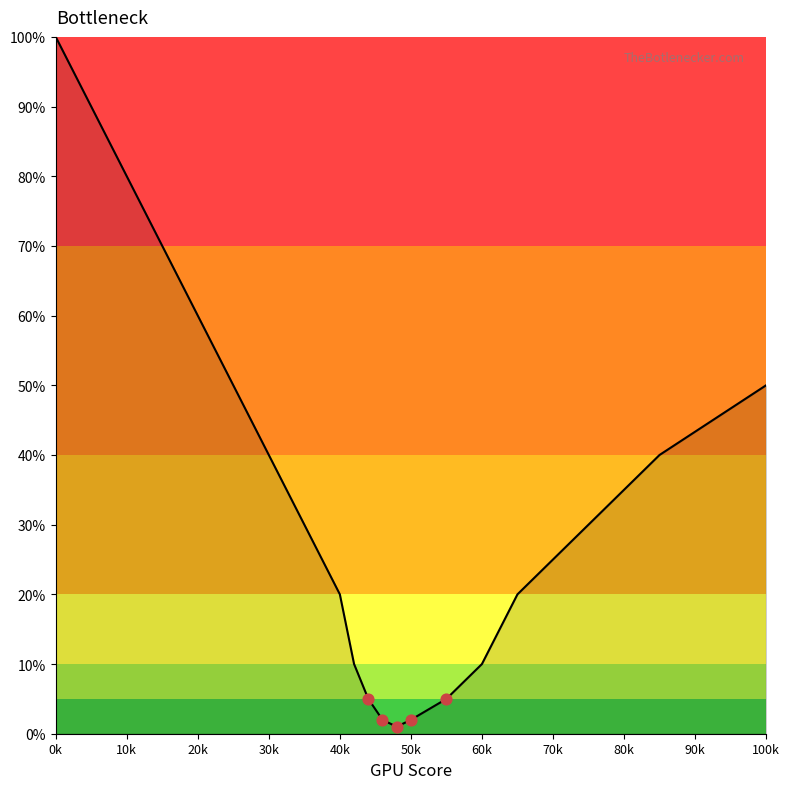

What is the maximum value shown in the chart?

100